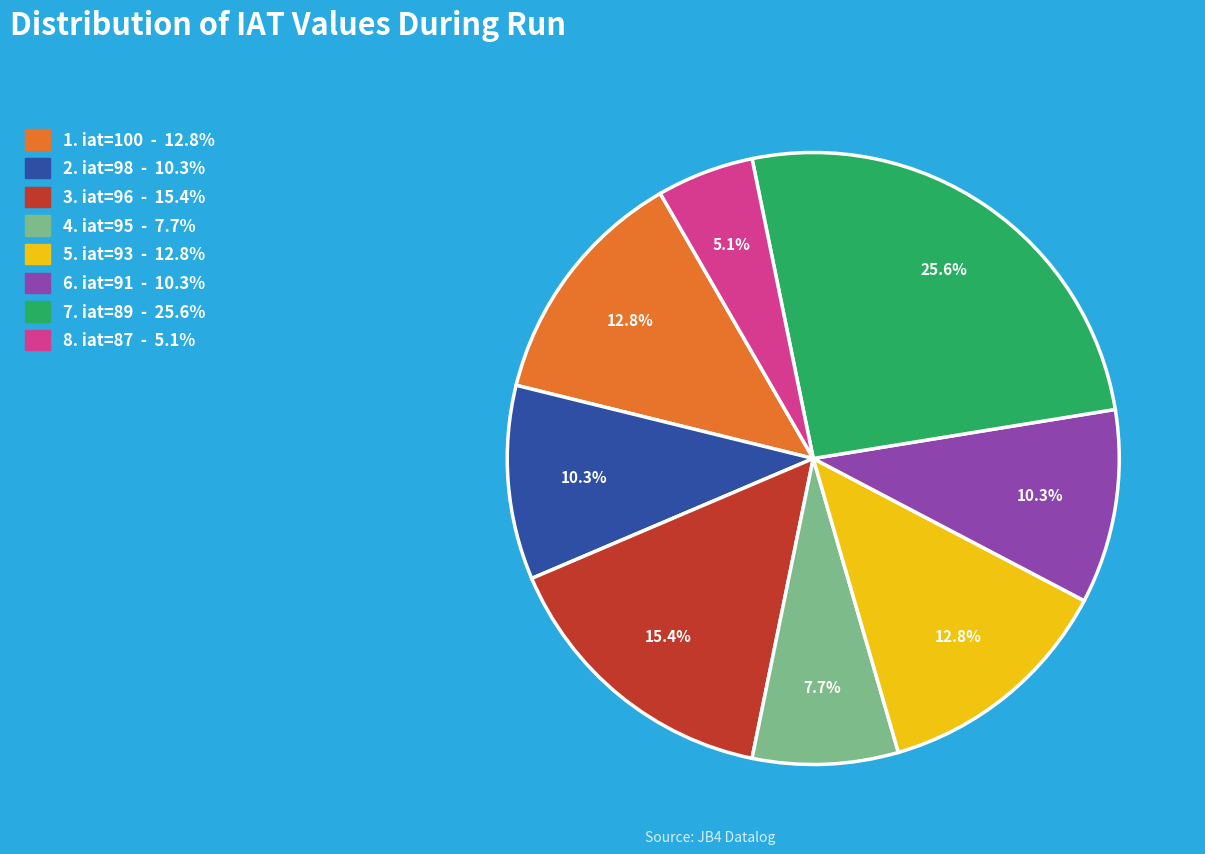

Is there a majority slice in this chart?

No